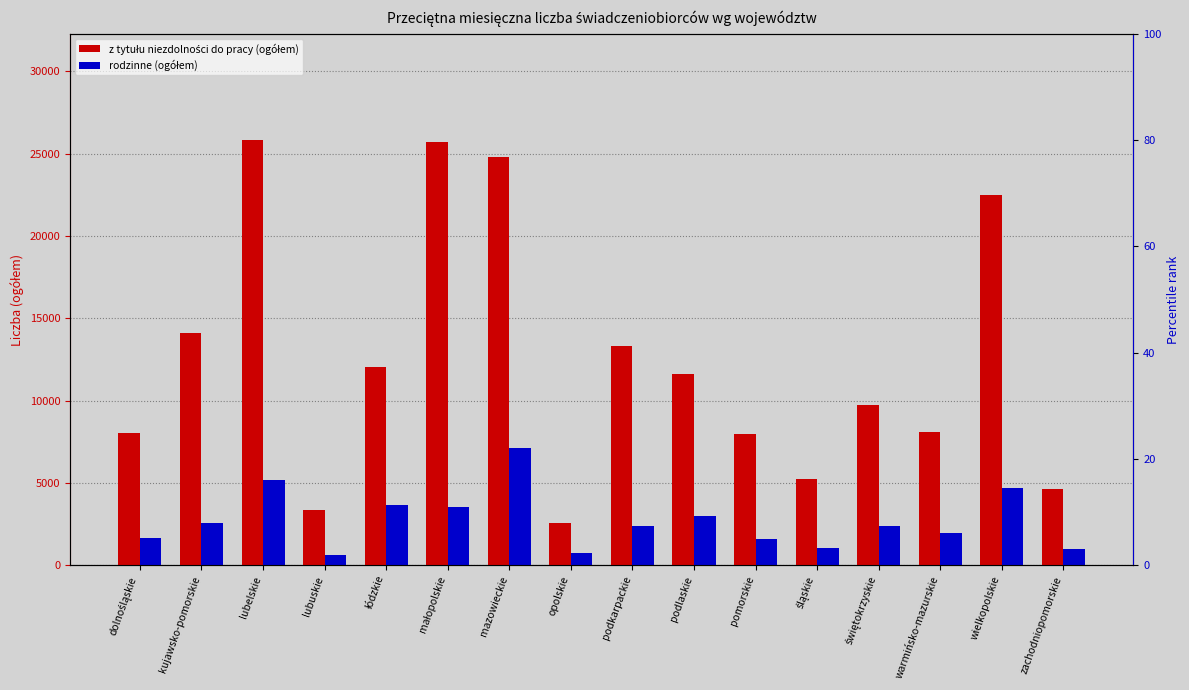

What is the difference between the highest and lowest values at mazowieckie?

17702